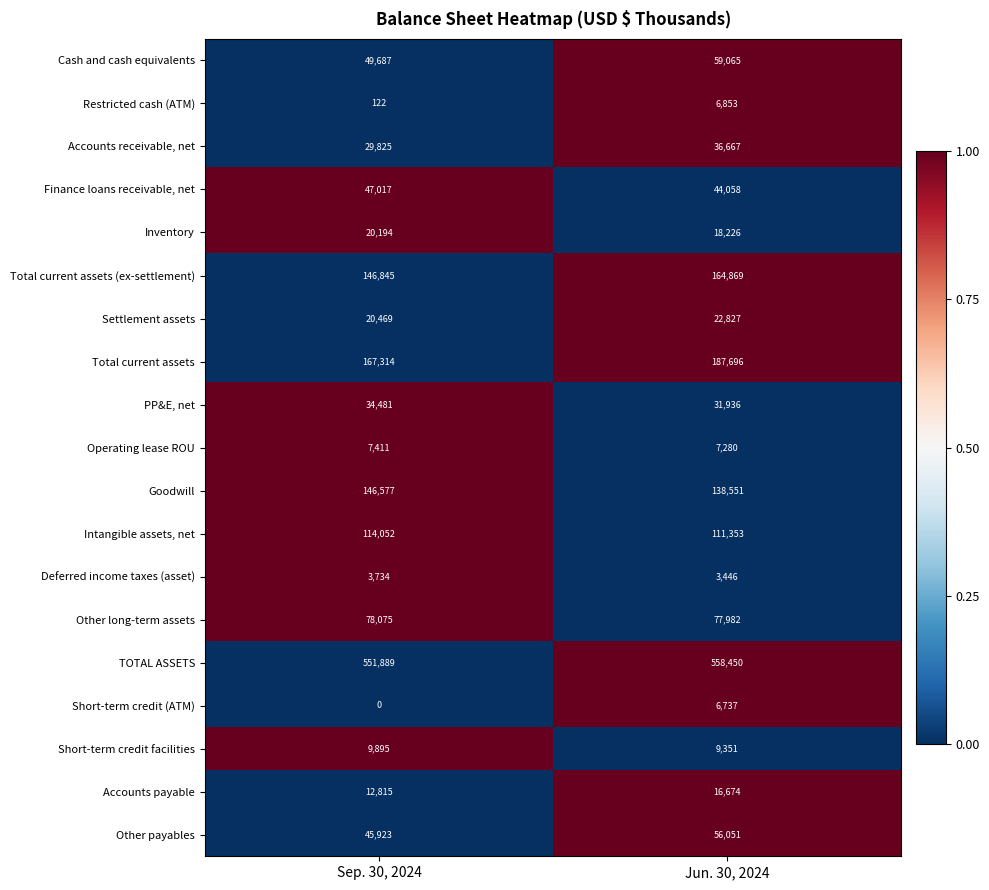

What is the total value across all series at Jun. 30, 2024?

1558072